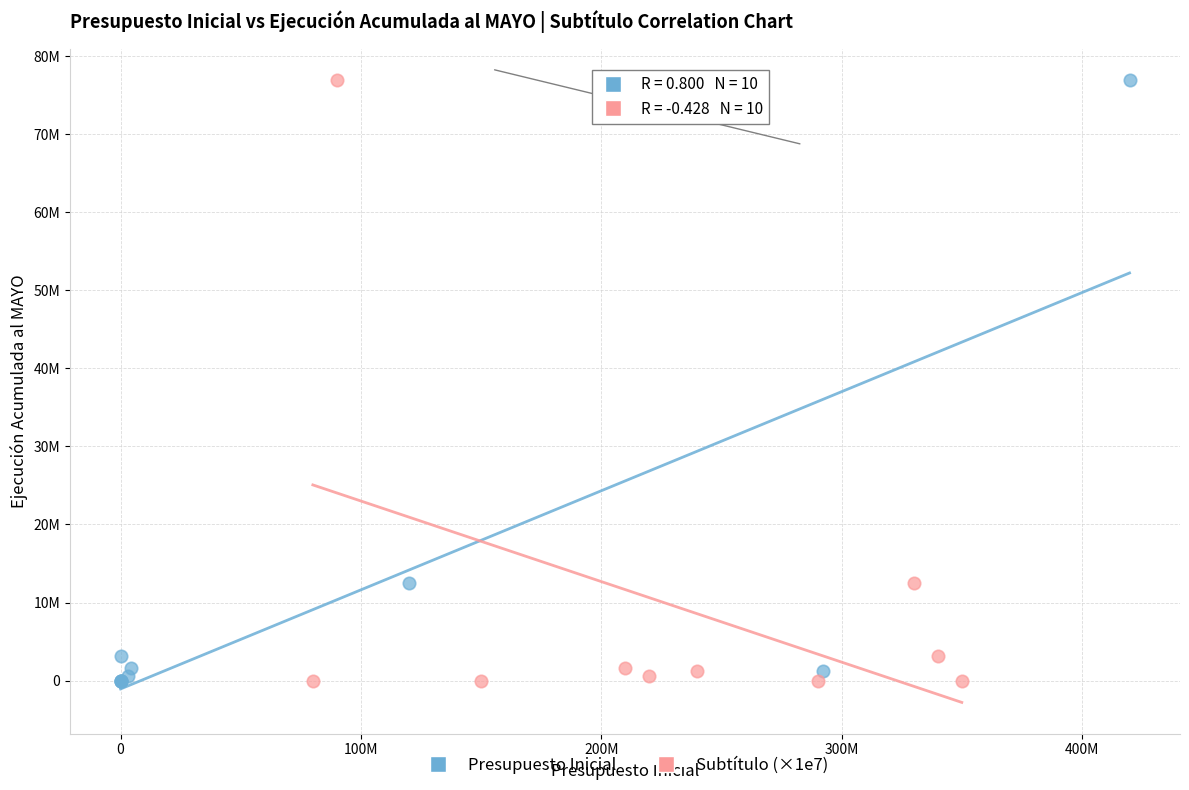

What are all the series names shown in the legend?

Presupuesto Inicial, Subtítulo (×1e7)